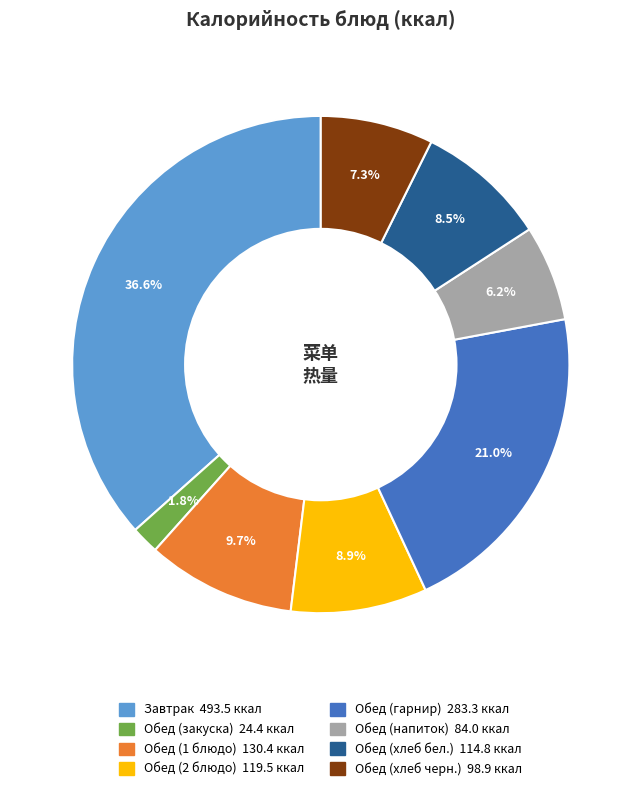

How many segments does this pie chart have?

8